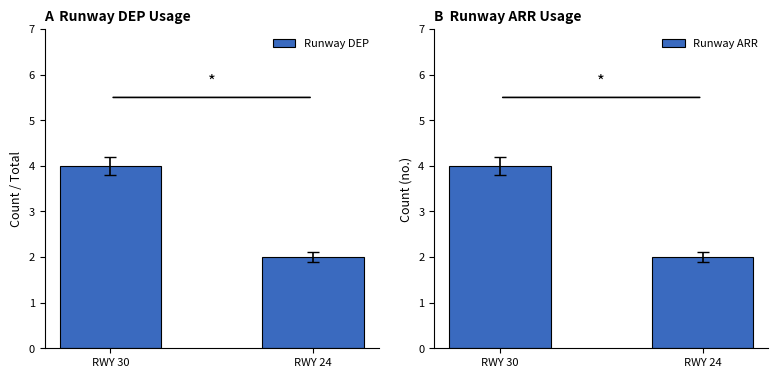

What is the lowest value of the Runway ARR series?

2